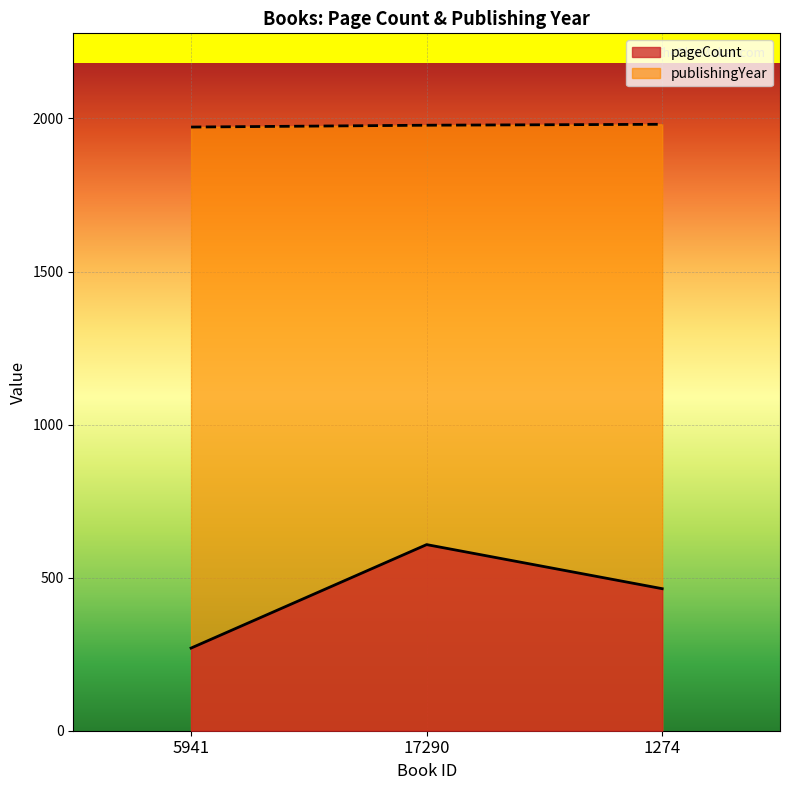

Reading right to left, what are all the values shown in this chart?

pageCount: 1274=464	17290=608	5941=270
publishingYear: 1274=1981	17290=1978	5941=1972